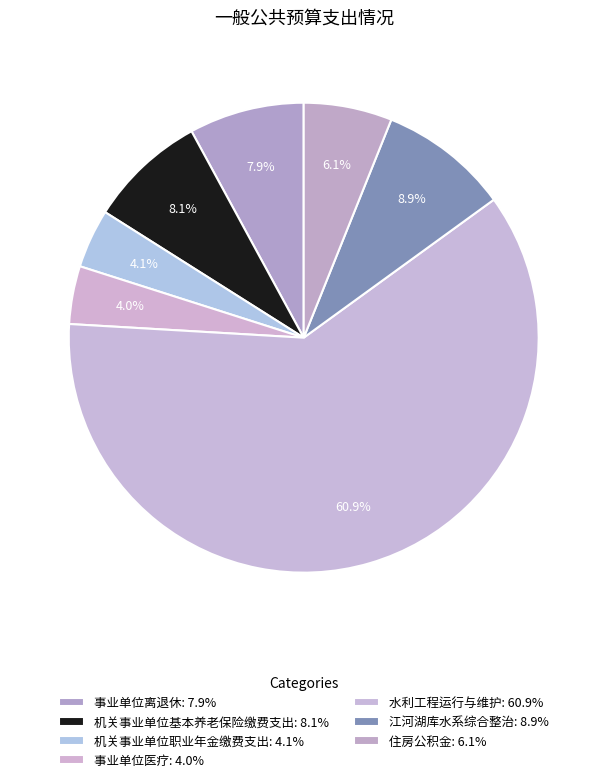

How many slices are in this pie chart?

7